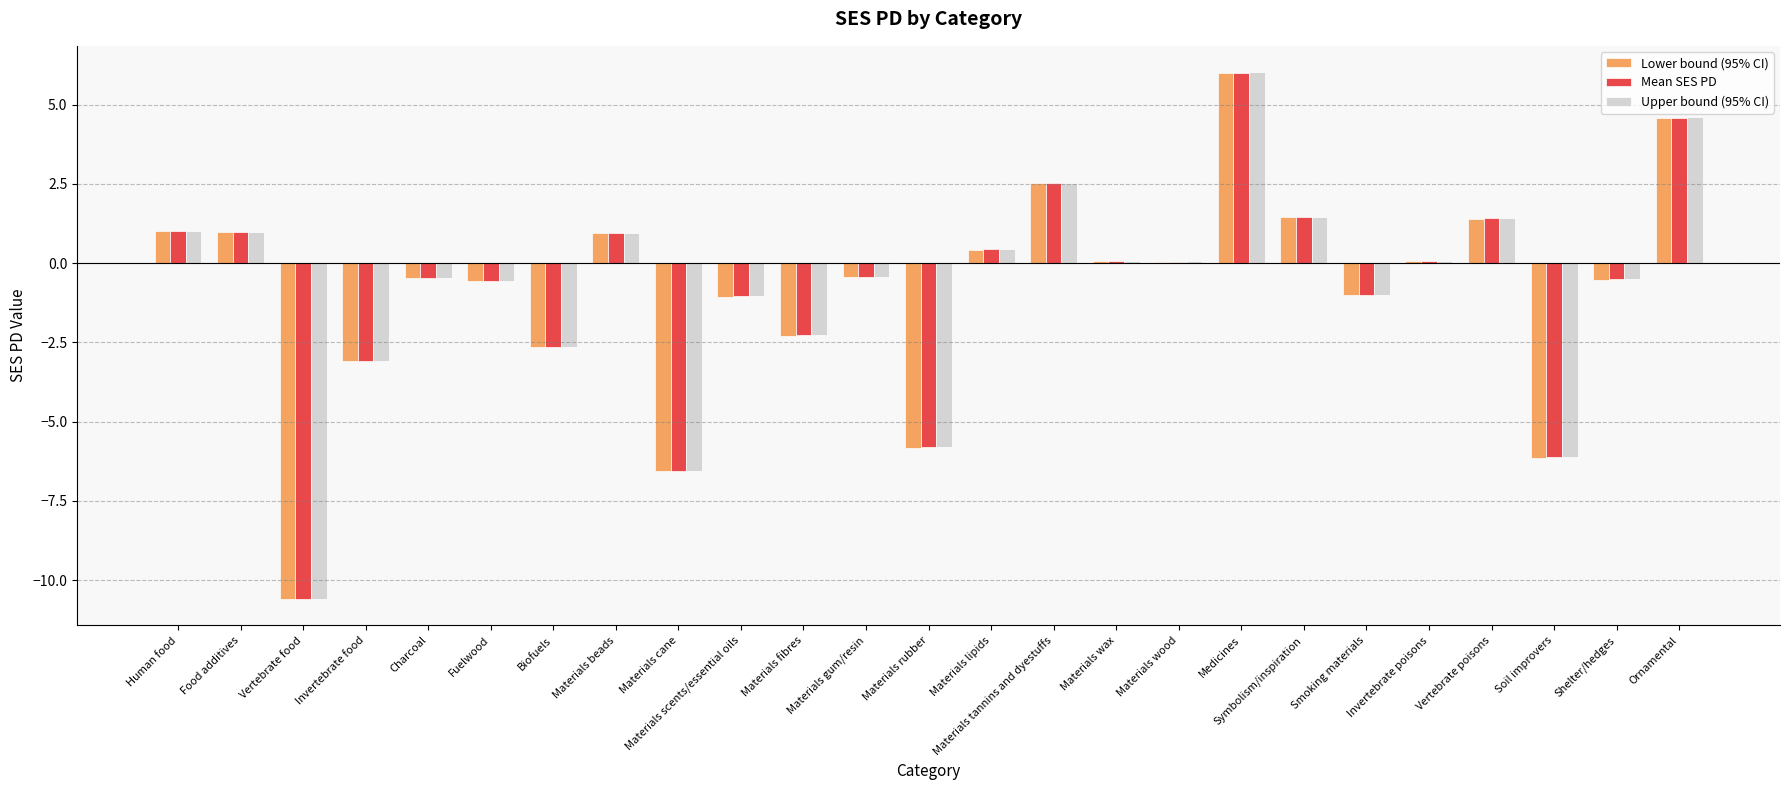

What is the total value across all series at Materials cane?

-19.6